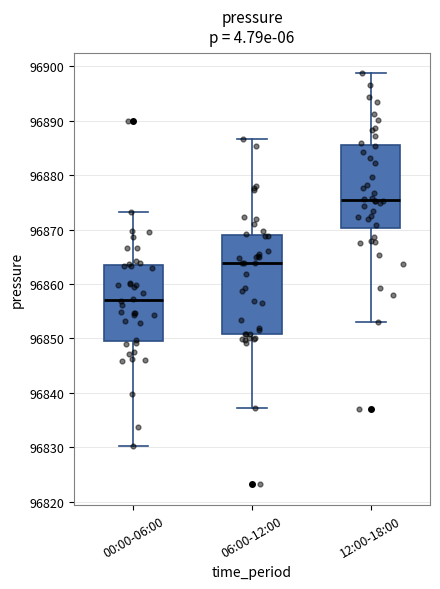

Reading left to right, read every box against the y-axis: the position of its median line, the range the box covers, and the ends of its whiskers. The values are not printed on the chart, so give them approximately, as read against the axis.

00:00-06:00: median 96857, box 96850 to 96863, whiskers 96830 to 96873
06:00-12:00: median 96864, box 96851 to 96869, whiskers 96837 to 96887
12:00-18:00: median 96875, box 96870 to 96886, whiskers 96853 to 96899